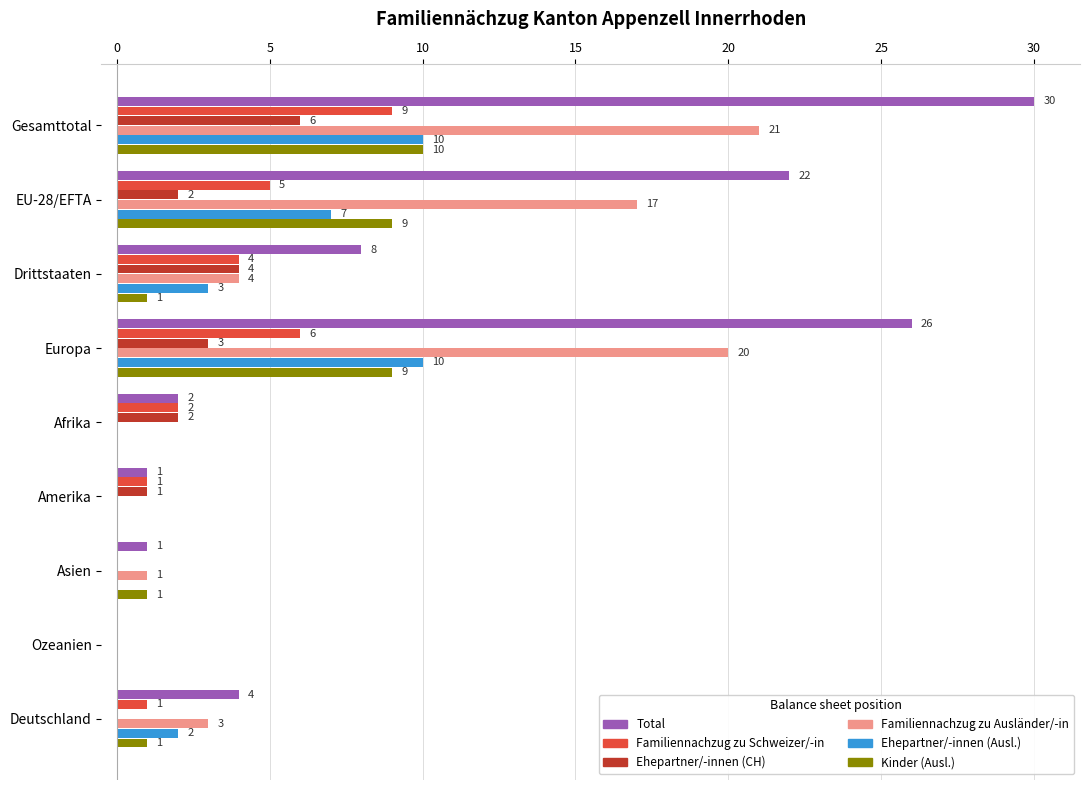

What are all the series names shown in the legend?

Total, Familiennachzug zu Schweizer/-in, Ehepartner/-innen (CH), Familiennachzug zu Ausländer/-in, Ehepartner/-innen (Ausl.), Kinder (Ausl.)